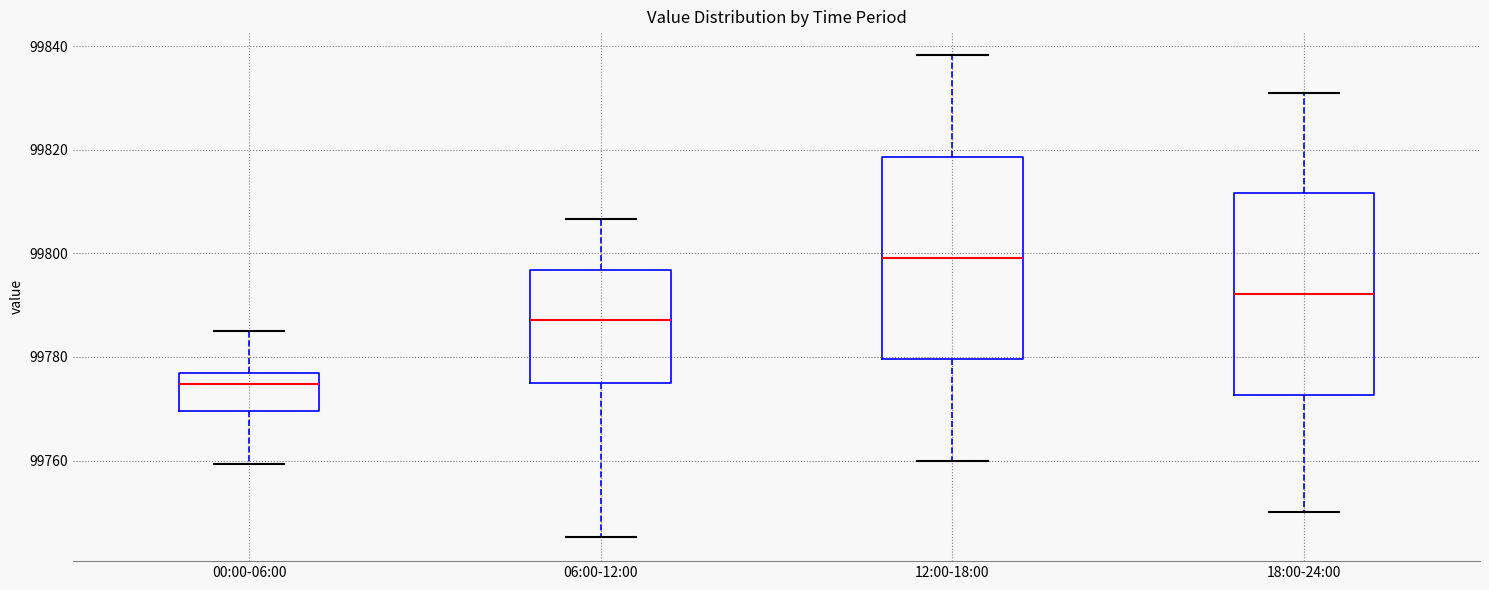

Which box's median line is the lowest?

00:00-06:00